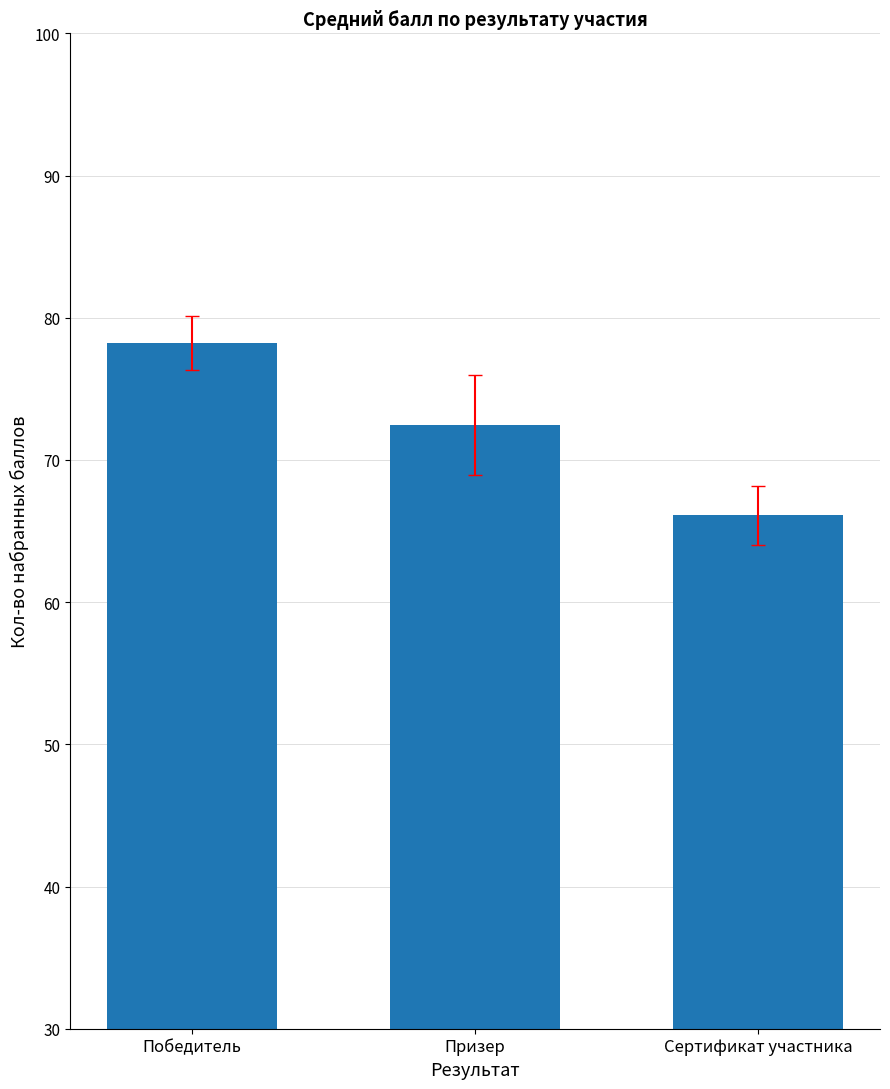

Is it true that the value at Призер is 106.1?

False